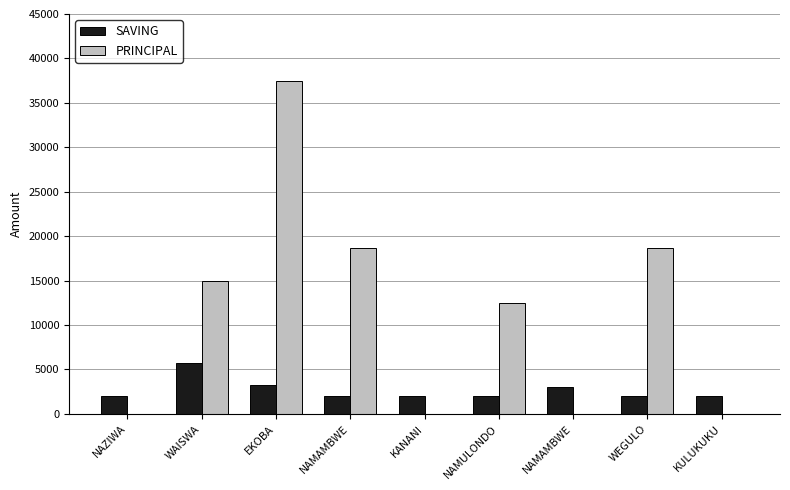

Reading left to right, extract all data points from this chart.

SAVING: NAZIWA=2000	WAISWA=5700	EKOBA=3200	NAMAMBWE=2000	KANANI=2000	NAMULONDO=2000	NAMAMBWE=3000	WEGULO=2000	KULUKUKU=2000
PRINCIPAL: NAZIWA=0	WAISWA=15000	EKOBA=37500	NAMAMBWE=18700	KANANI=0	NAMULONDO=12500	NAMAMBWE=0	WEGULO=18700	KULUKUKU=0